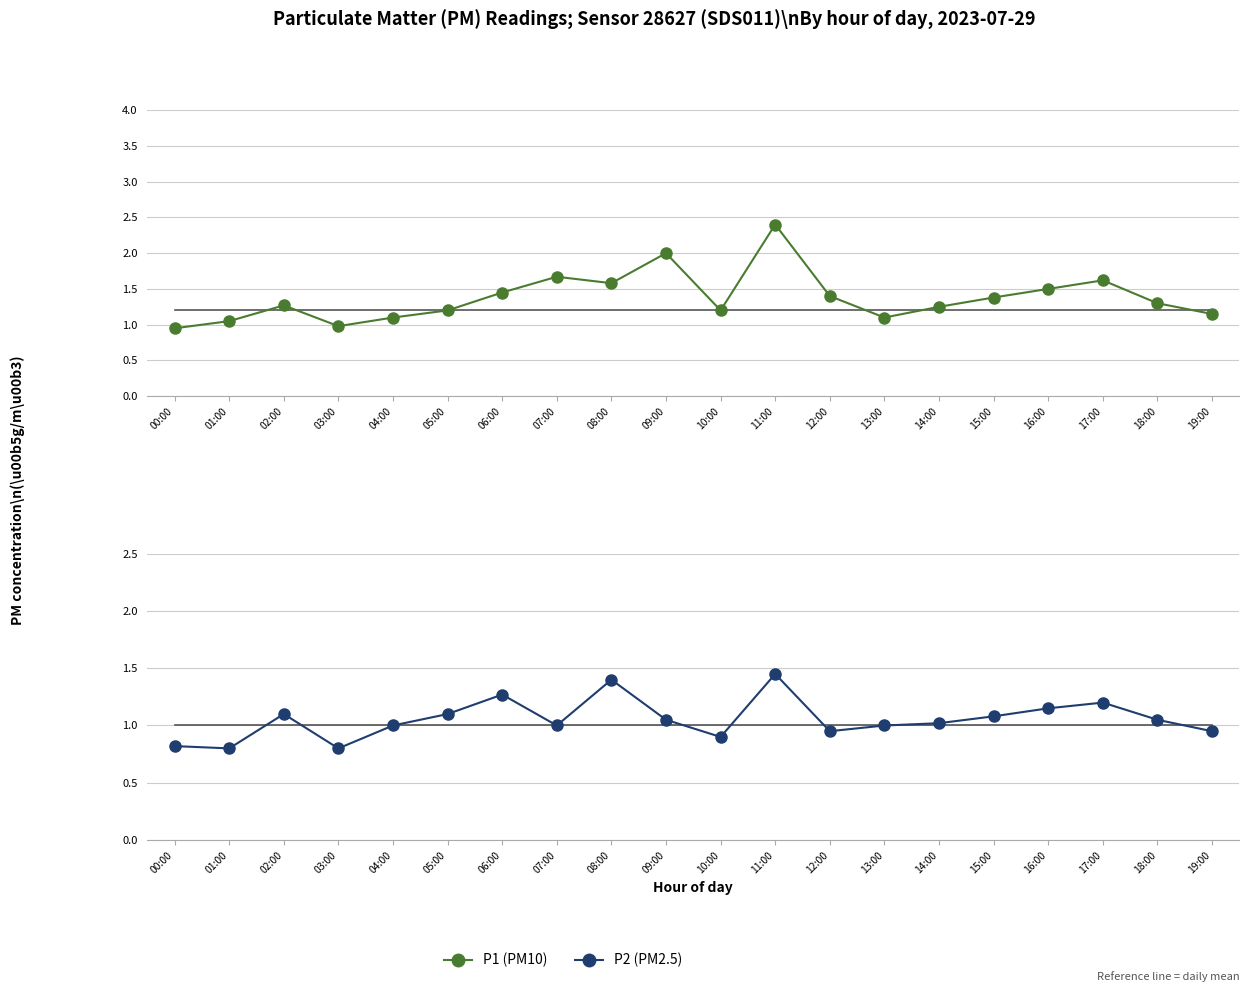

Reading left to right, extract all data points from this chart.

P1: 0.9	1.1	1.3	1.0	1.1	1.2	1.4	1.7	1.6	2.0	1.2	2.4	1.4	1.1	1.2	1.4	1.5	1.6	1.3	1.1
P2: 0.8	0.8	1.1	0.8	1.0	1.1	1.3	1.0	1.4	1.1	0.9	1.4	0.9	1.0	1.0	1.1	1.1	1.2	1.1	0.9